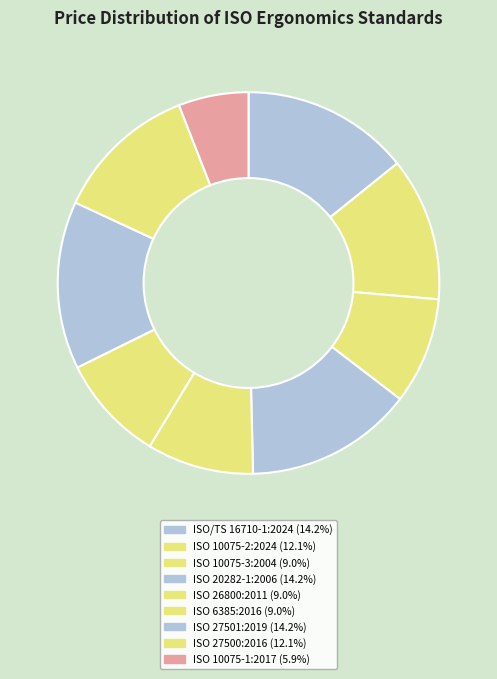

Does any single category account for the majority?

No